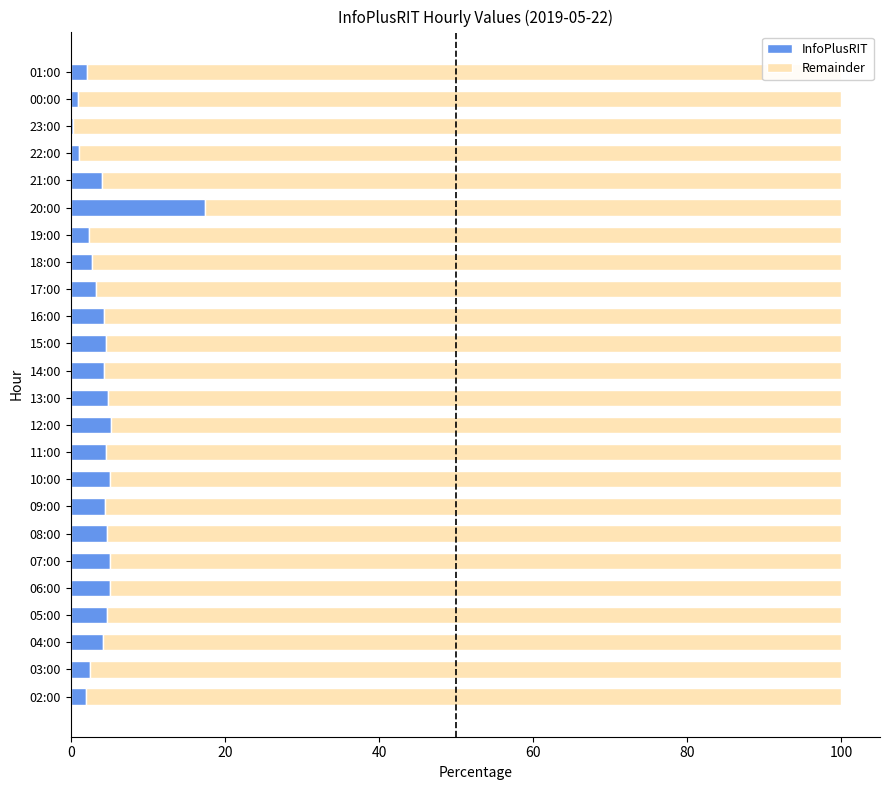

What is the total value across all series at 10:00?

100.0